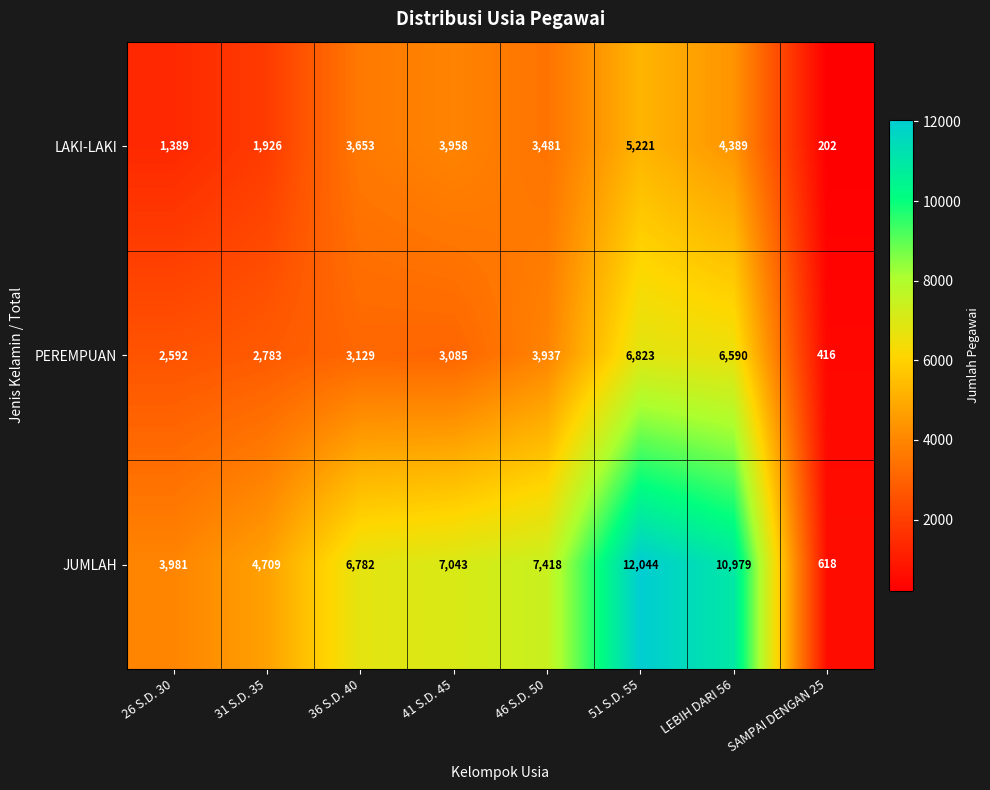

What is the average value of the PEREMPUAN series?

3669